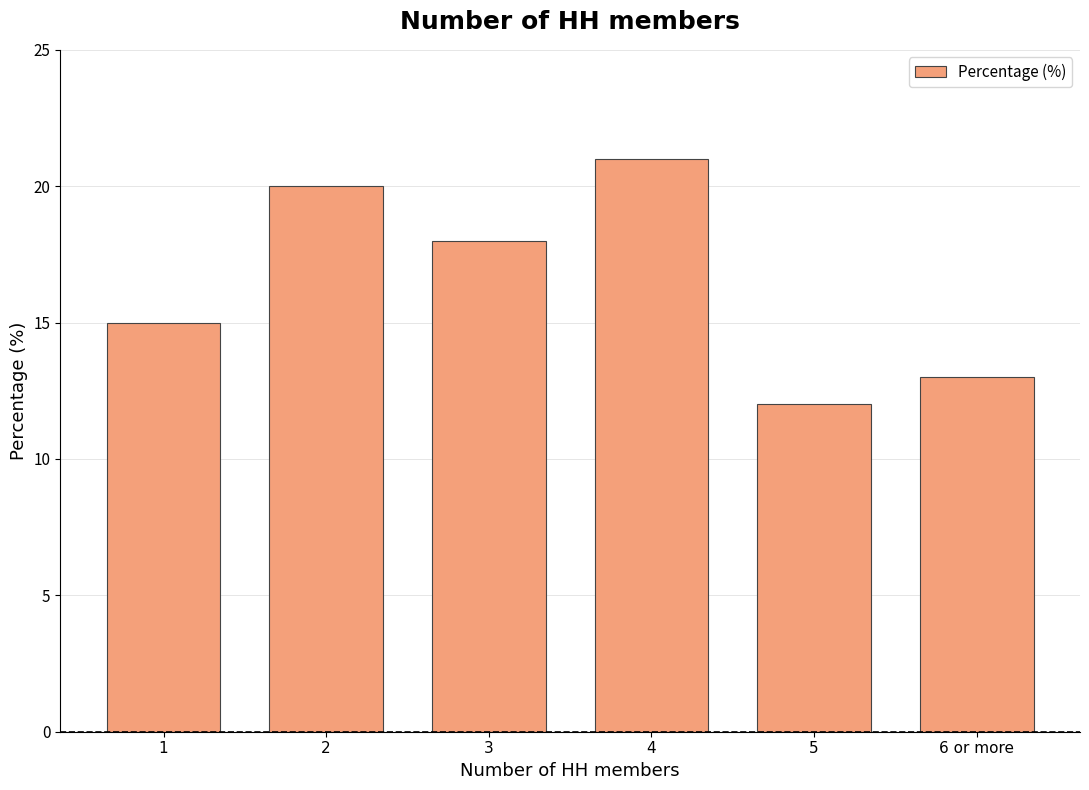

Reading left to right, what are all the values shown in this chart?

15	20	18	21	12	13